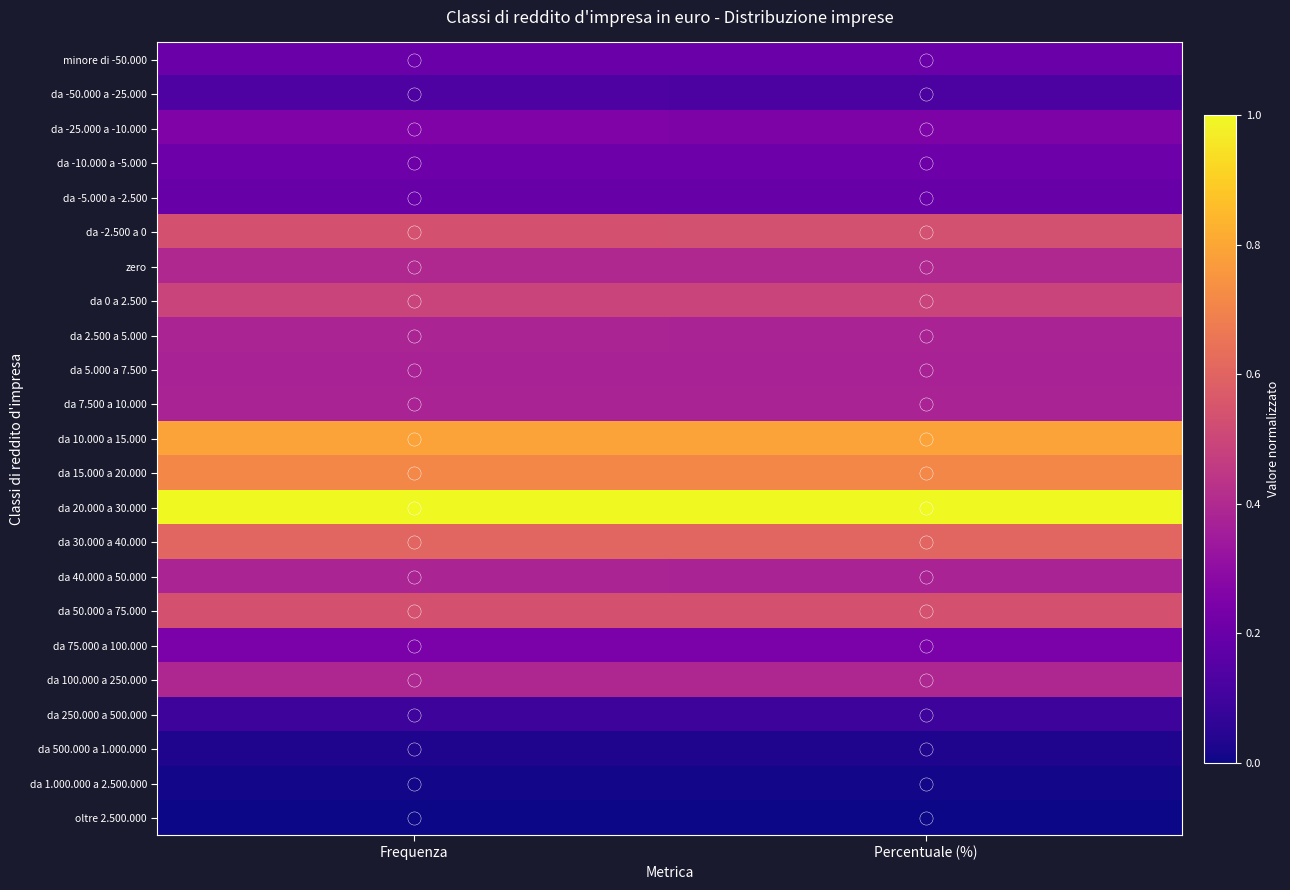

What is the total value across all series at Percentuale (%)?

8.3